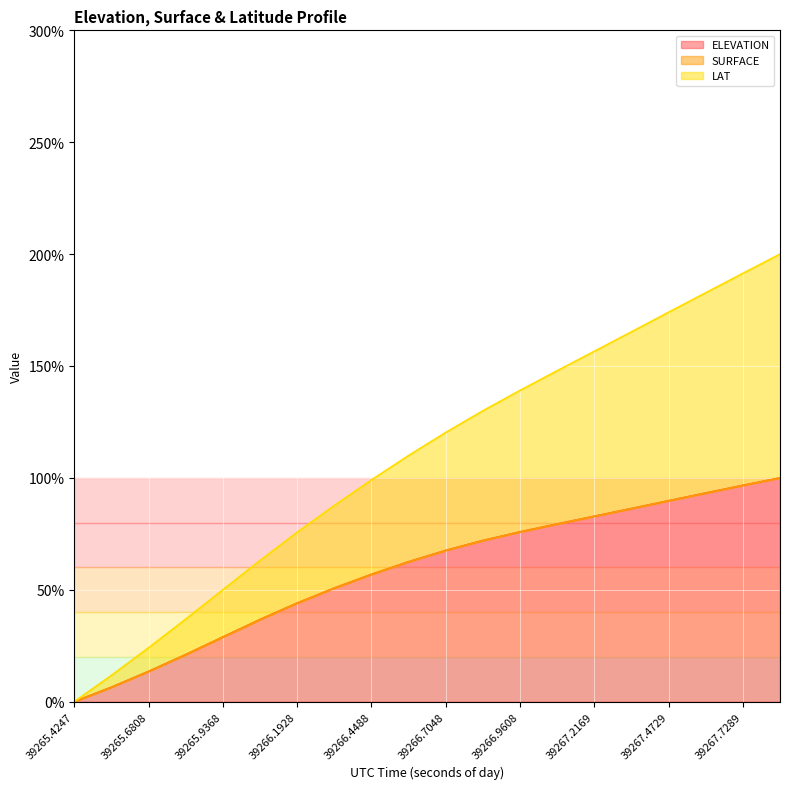

Is the value of LAT at 39267.0888 greater than the value of ELEVATION at 39266.4488?

Yes